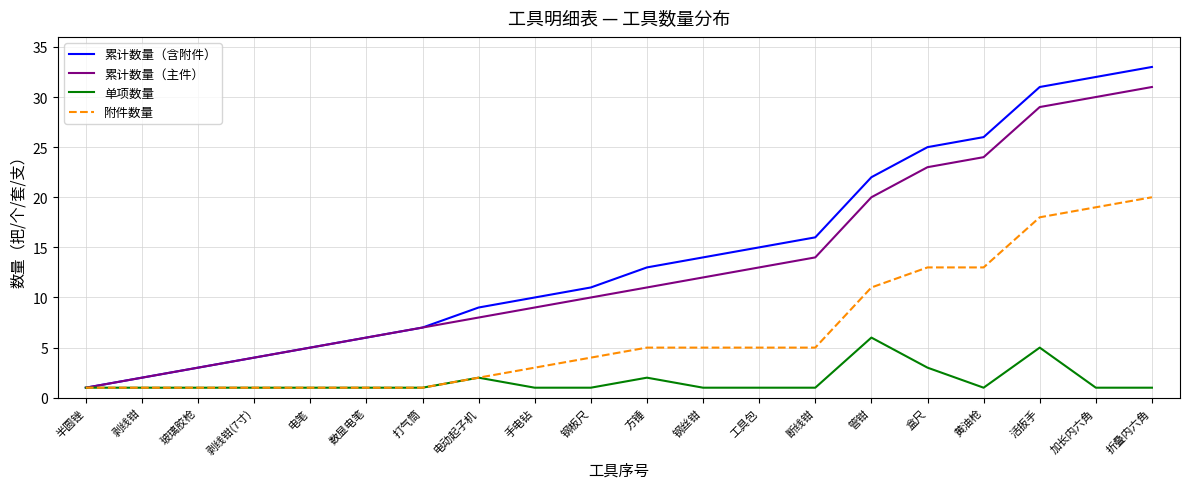

At which label does 附件数量 reach its peak?

折叠内六角